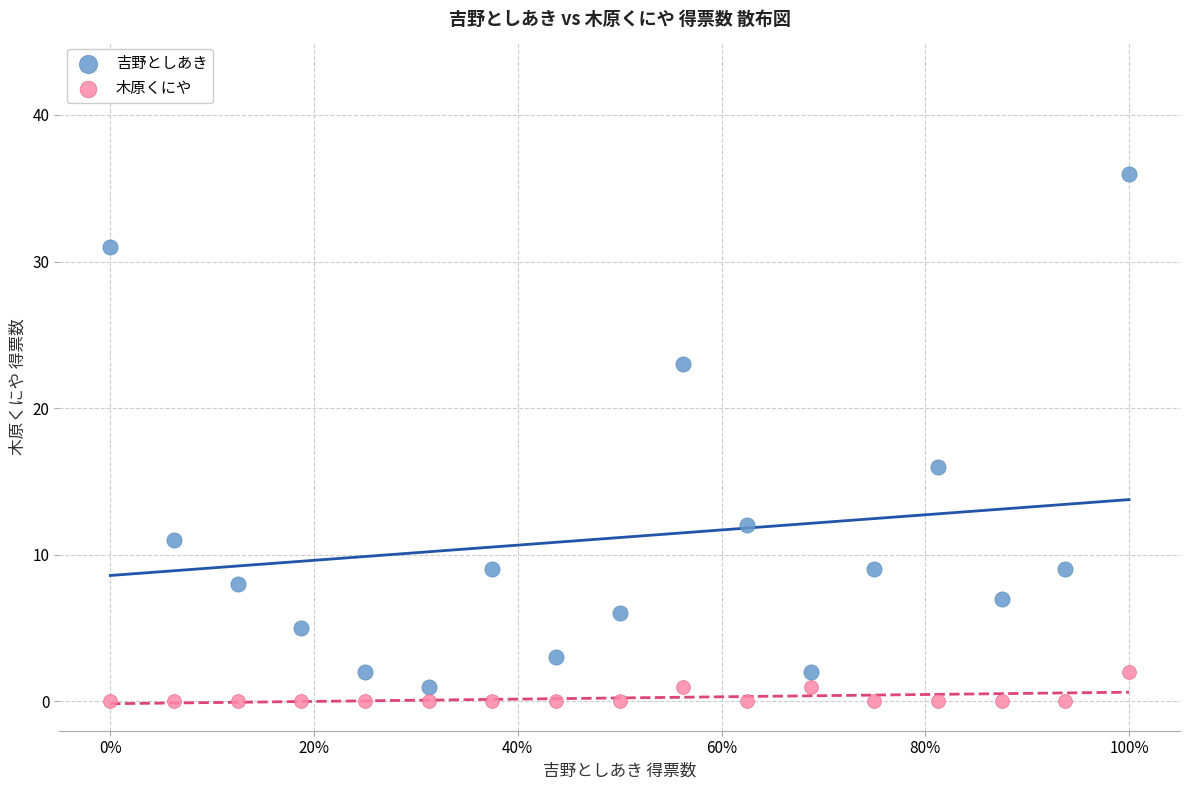

Which series has the widest spread of Y values?

吉野としあき